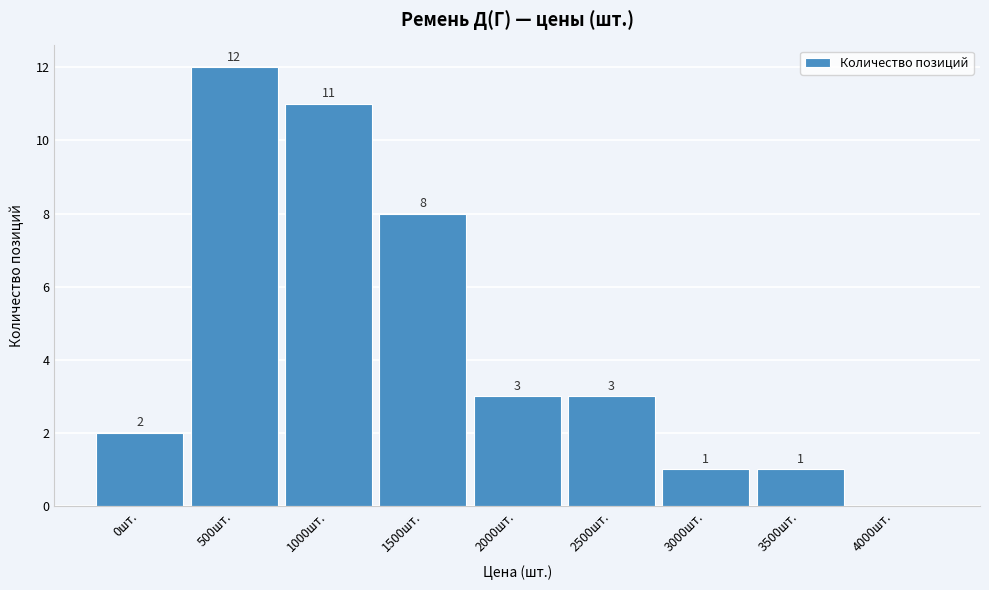

Reading left to right, transcribe all the data shown in this chart.

0шт.=2	500шт.=12	1000шт.=11	1500шт.=8	2000шт.=3	2500шт.=3	3000шт.=1	3500шт.=1	4000шт.=0